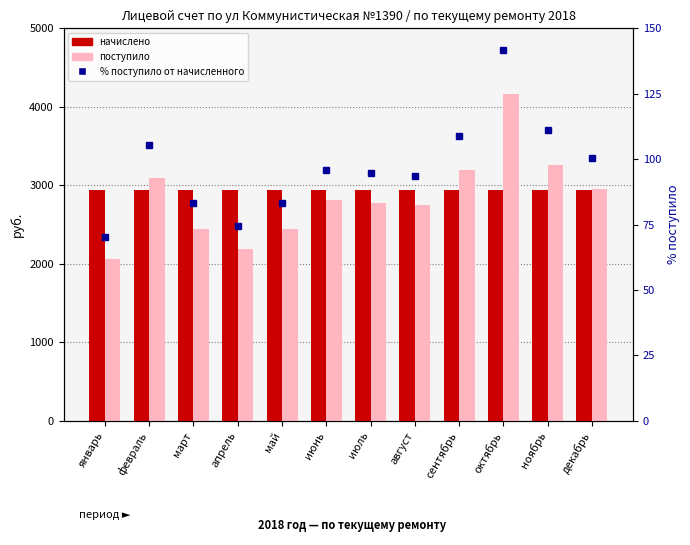

Where does the % поступило от начисленного series first go above 95?

февраль